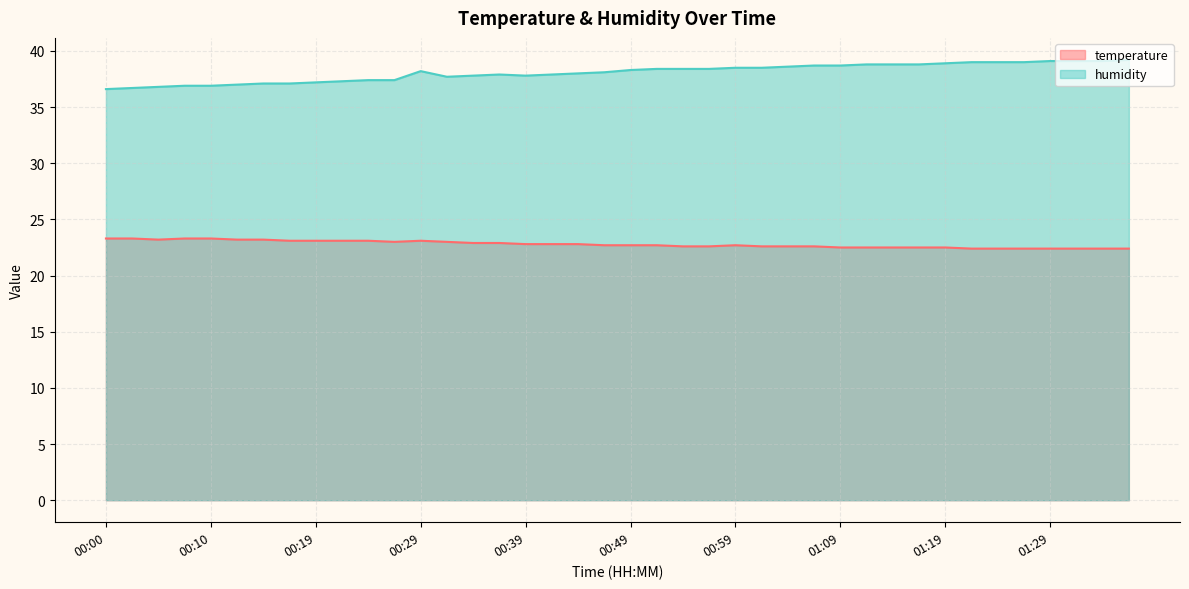

What are all the series names shown in the legend?

temperature, humidity